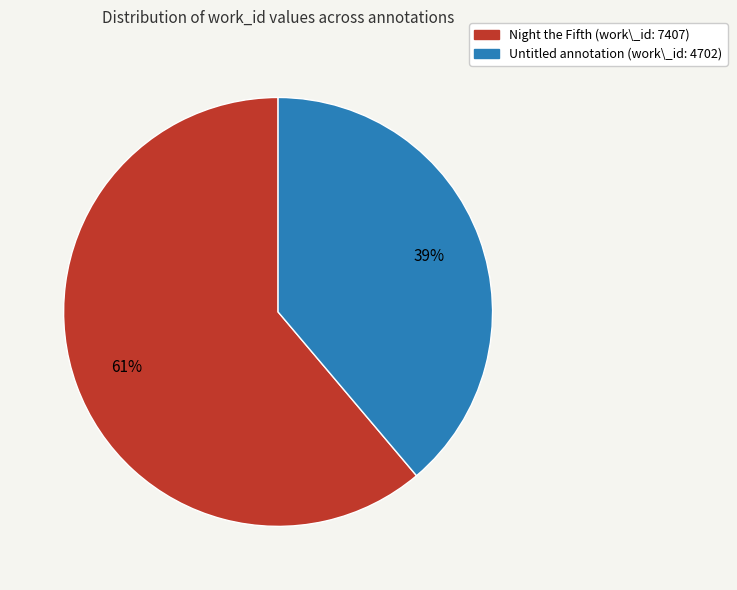

How many segments does this pie chart have?

2